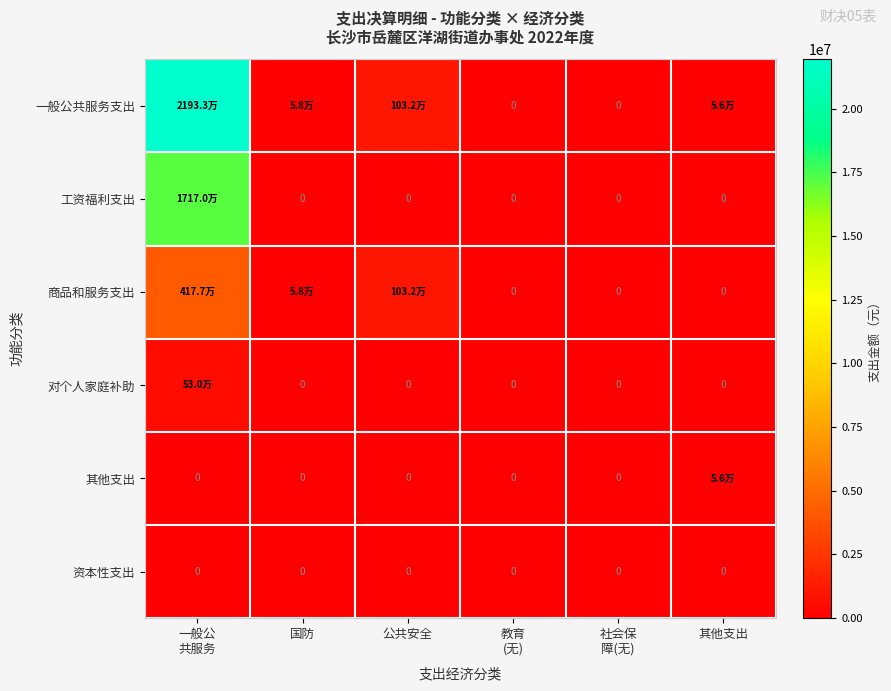

What is the average value of the 其他支出 series?

9368.3